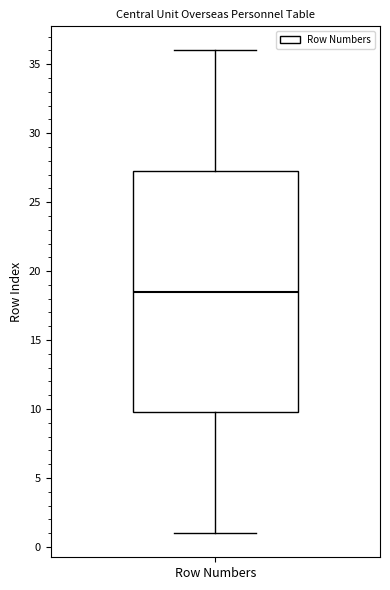

Read this box plot against the y-axis: the position of the median line, the range covered by the box, and the ends of both whiskers. The values are not printed on the chart, so give them approximately, as read against the axis.

median 18.5, box 10.0 to 27.5, whiskers 1.0 to 36.0